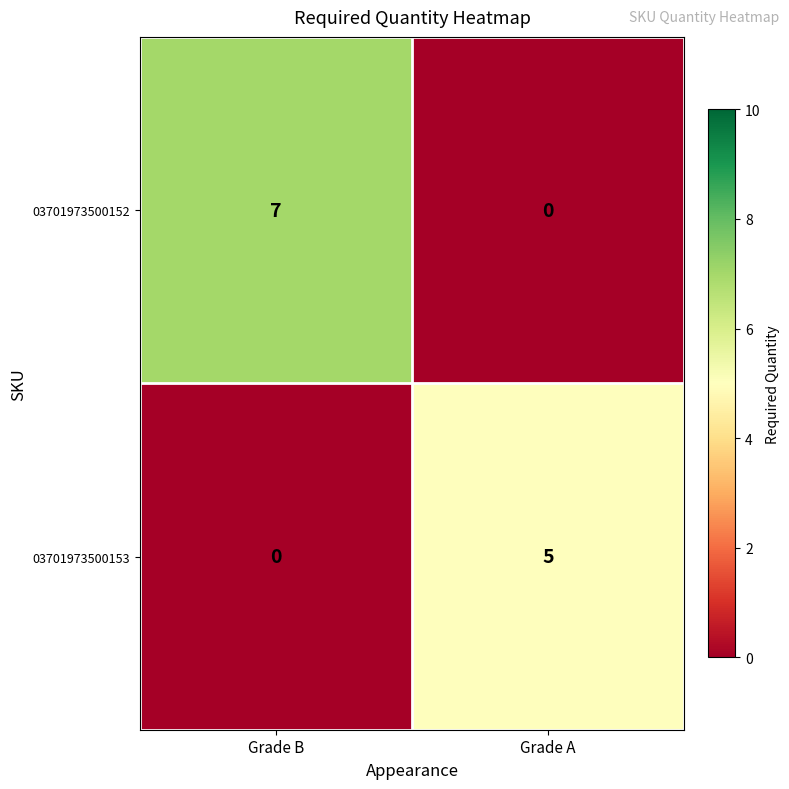

What is the difference between the maximum and minimum values in the 03701973500153 series?

5